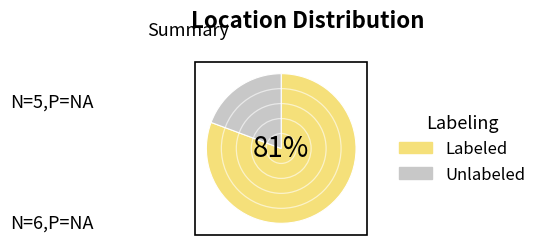

Is there a majority slice in this chart?

Yes